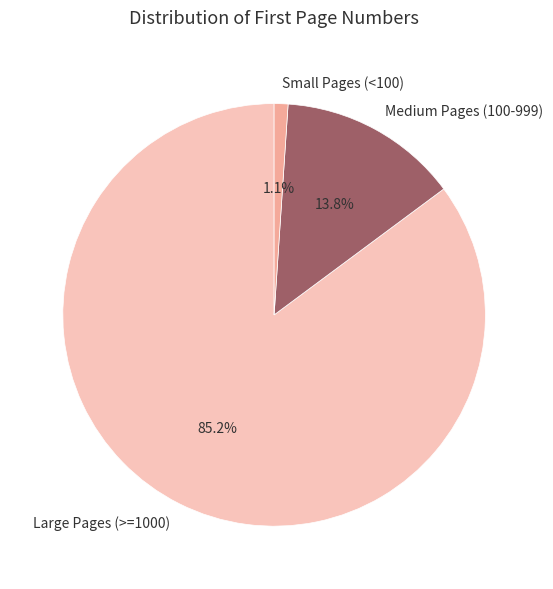

How many slices are in this pie chart?

3